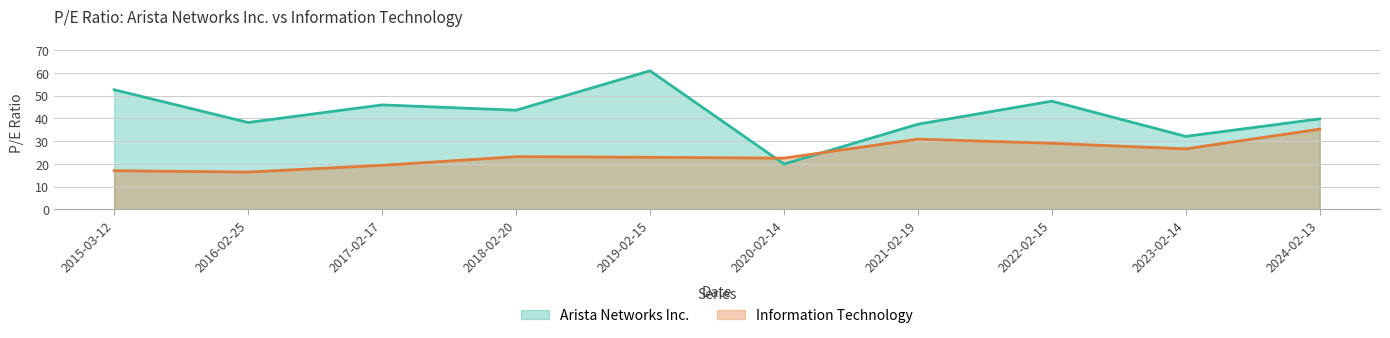

Which series has the largest total across all categories?

Arista Networks Inc.